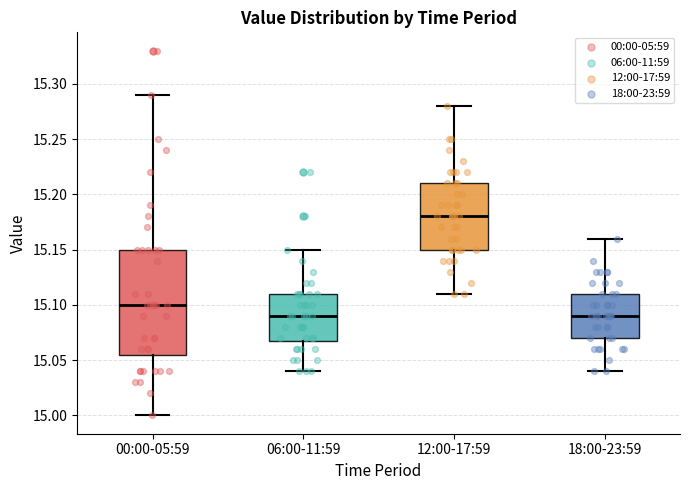

Comparing the boxes themselves (not the whiskers), which one is the tallest?

00:00-05:59